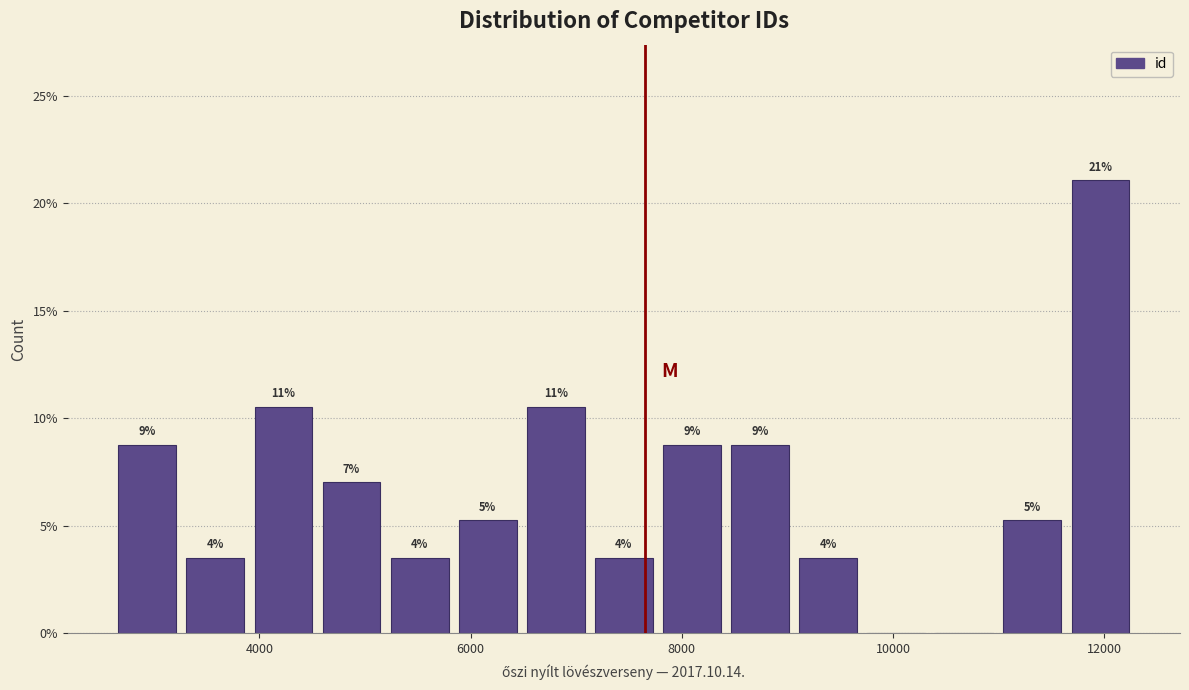

Read against the x-axis, roughly where is the centre of the tallest bar?

12000